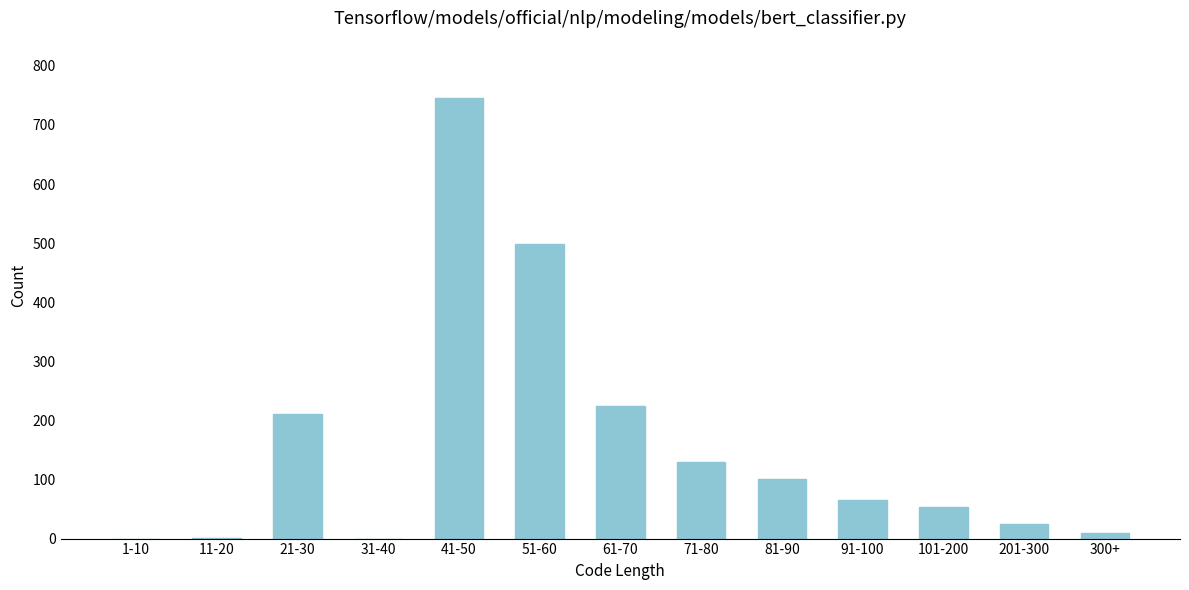

Which category has the highest value across all series?

41-50